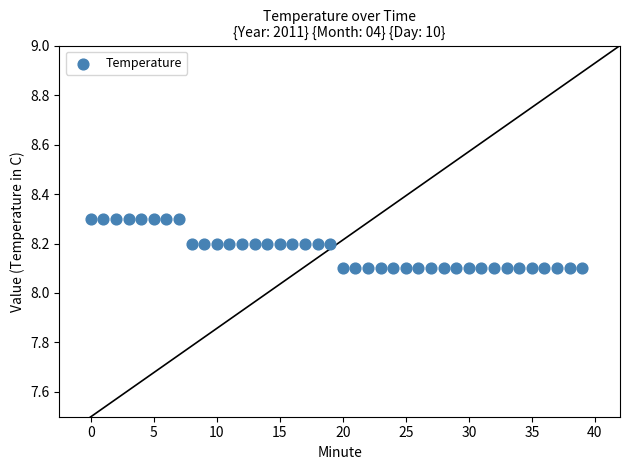

How many points are shown in the scatter plot?

40